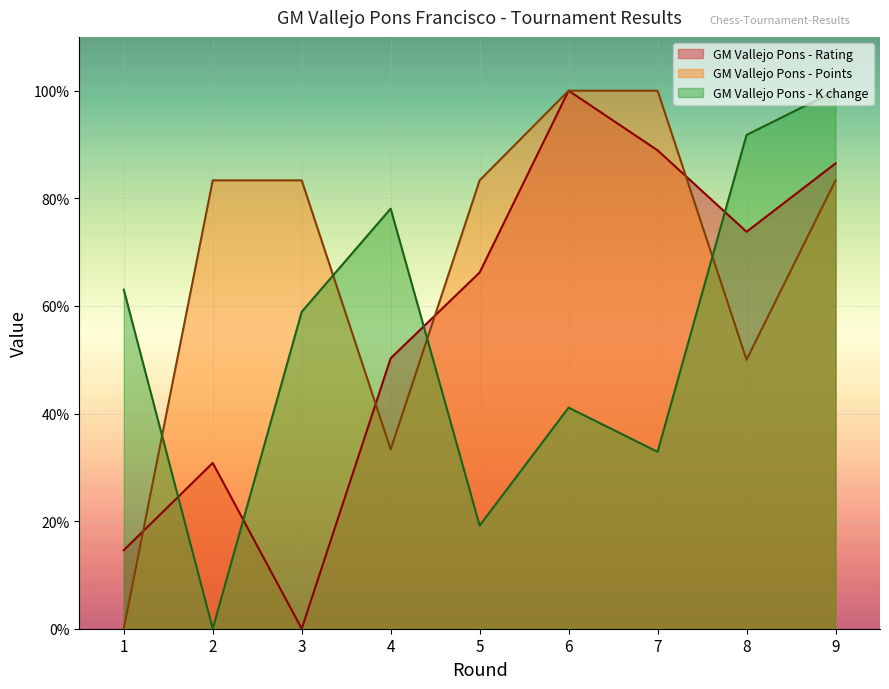

What are all the series names shown in the legend?

GM Vallejo Pons - Rating, GM Vallejo Pons - Points, GM Vallejo Pons - K change